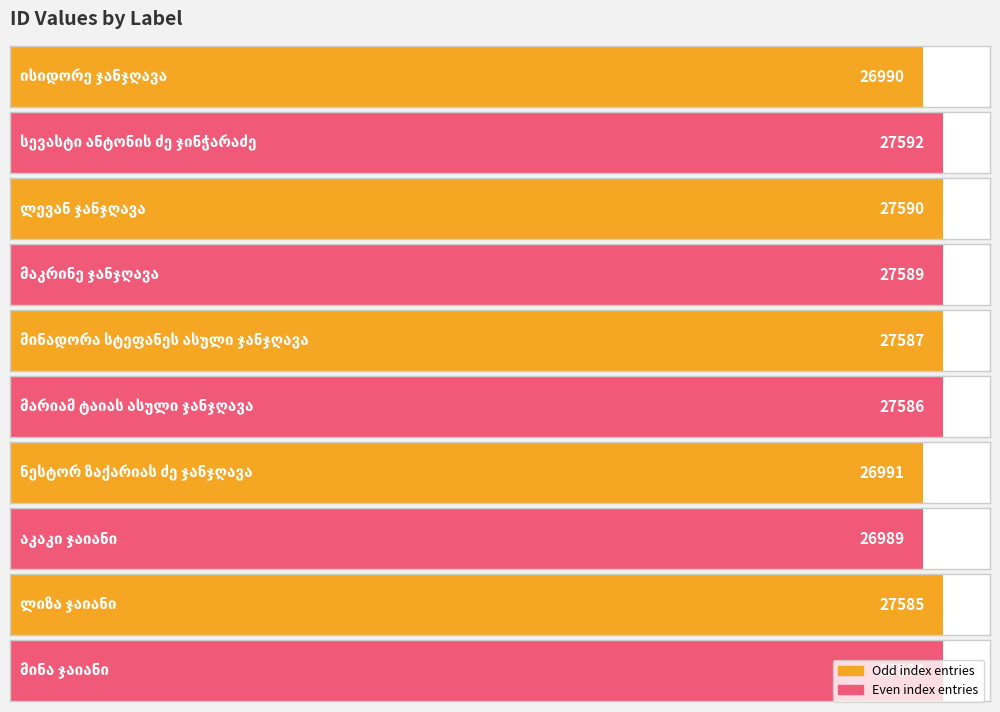

How many values exceed 27586?

4